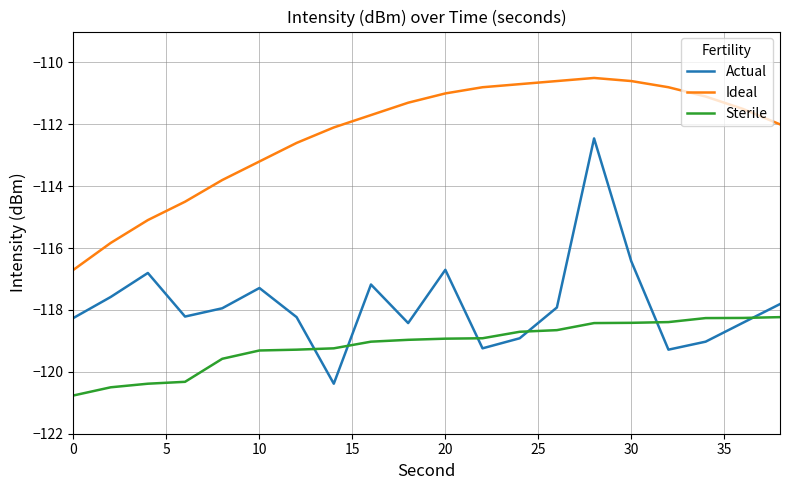

What is the maximum value shown in the chart?

-110.5